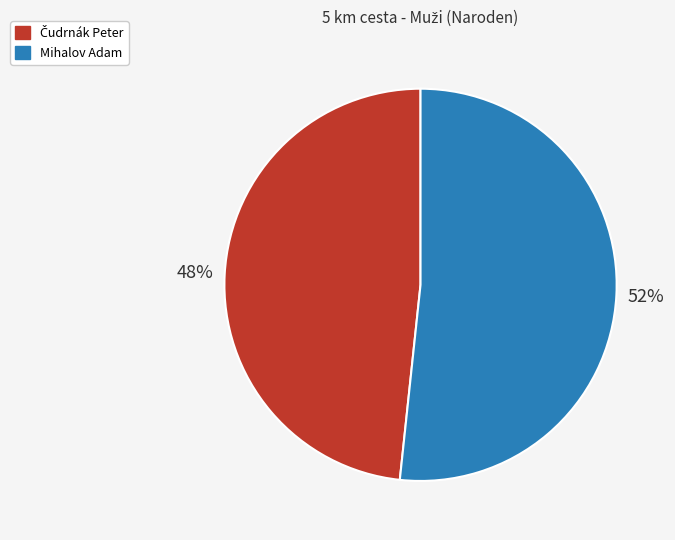

Which category has the biggest portion of the pie?

Mihalov Adam